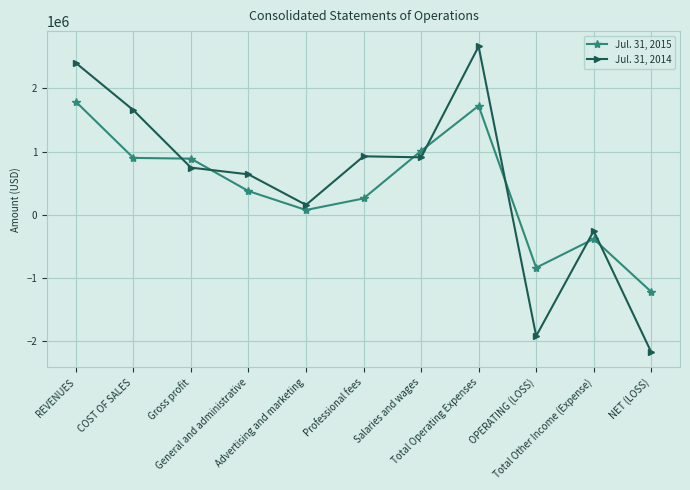

Between General and administrative and Total Other Income (Expense), which series saw the biggest shift?

Jul. 31, 2014